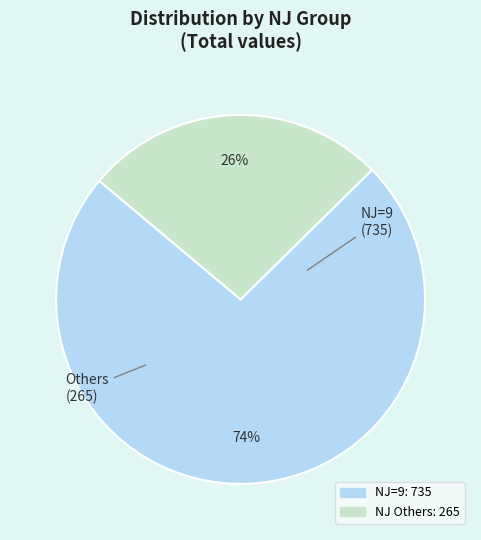

Is there a majority slice in this chart?

Yes